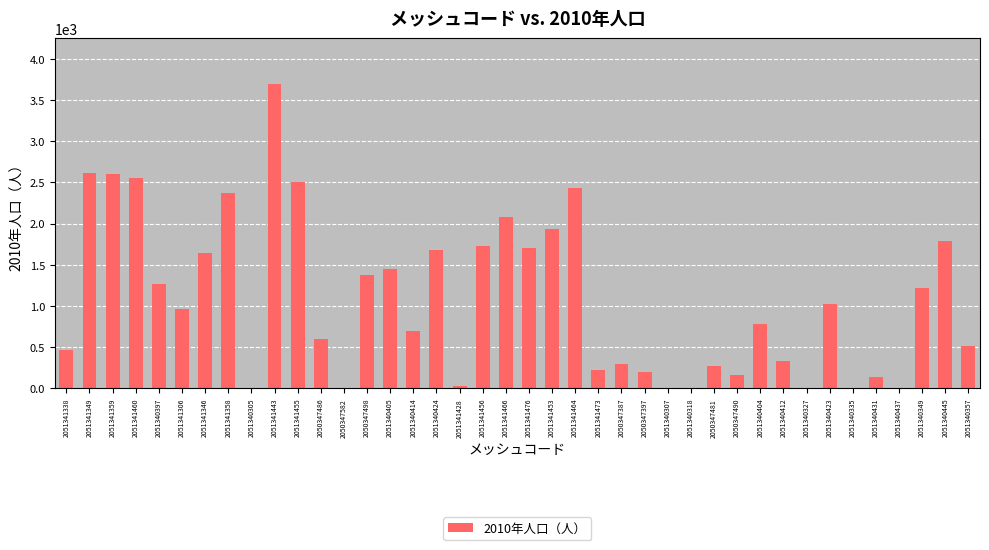

What is the maximum value shown in the chart?

3700